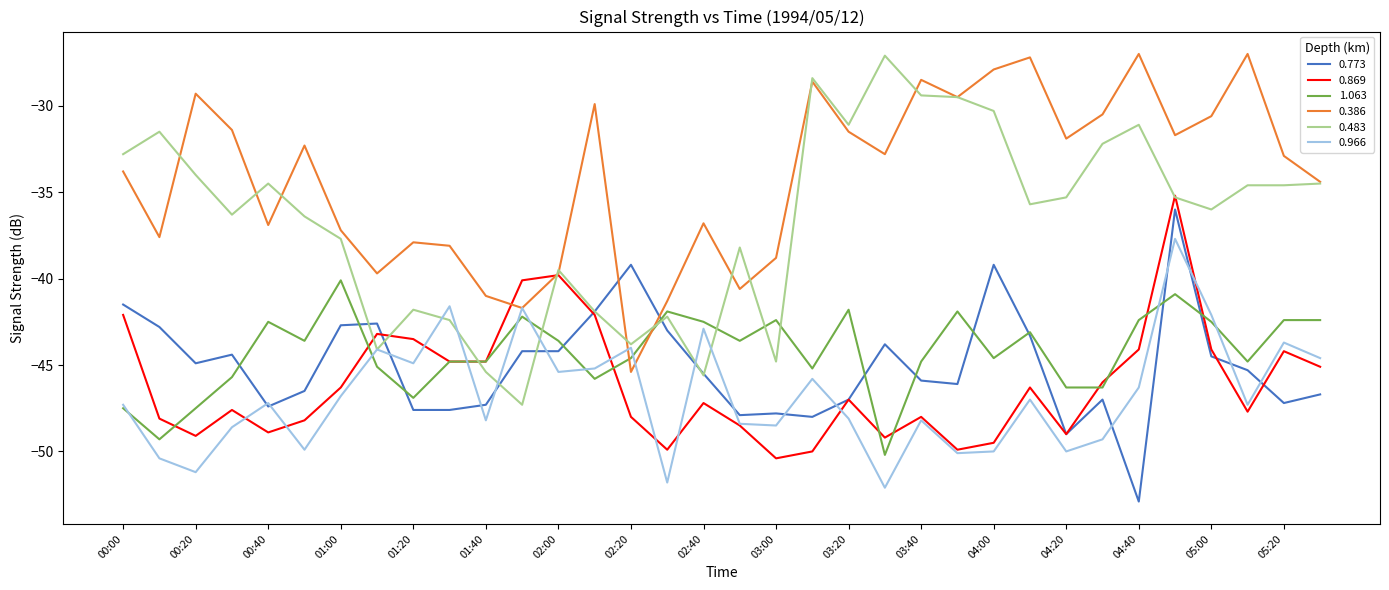

Which series has the largest total across all categories?

0.386